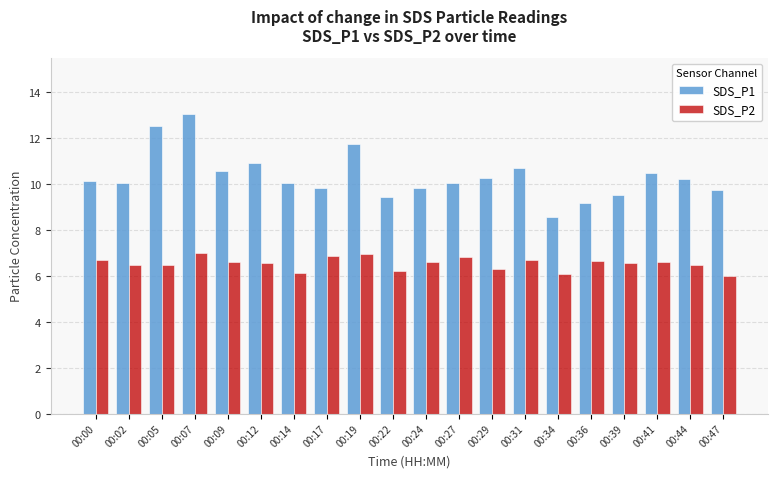

Rank the series by their maximum value, from lowest to highest.

SDS_P2, SDS_P1